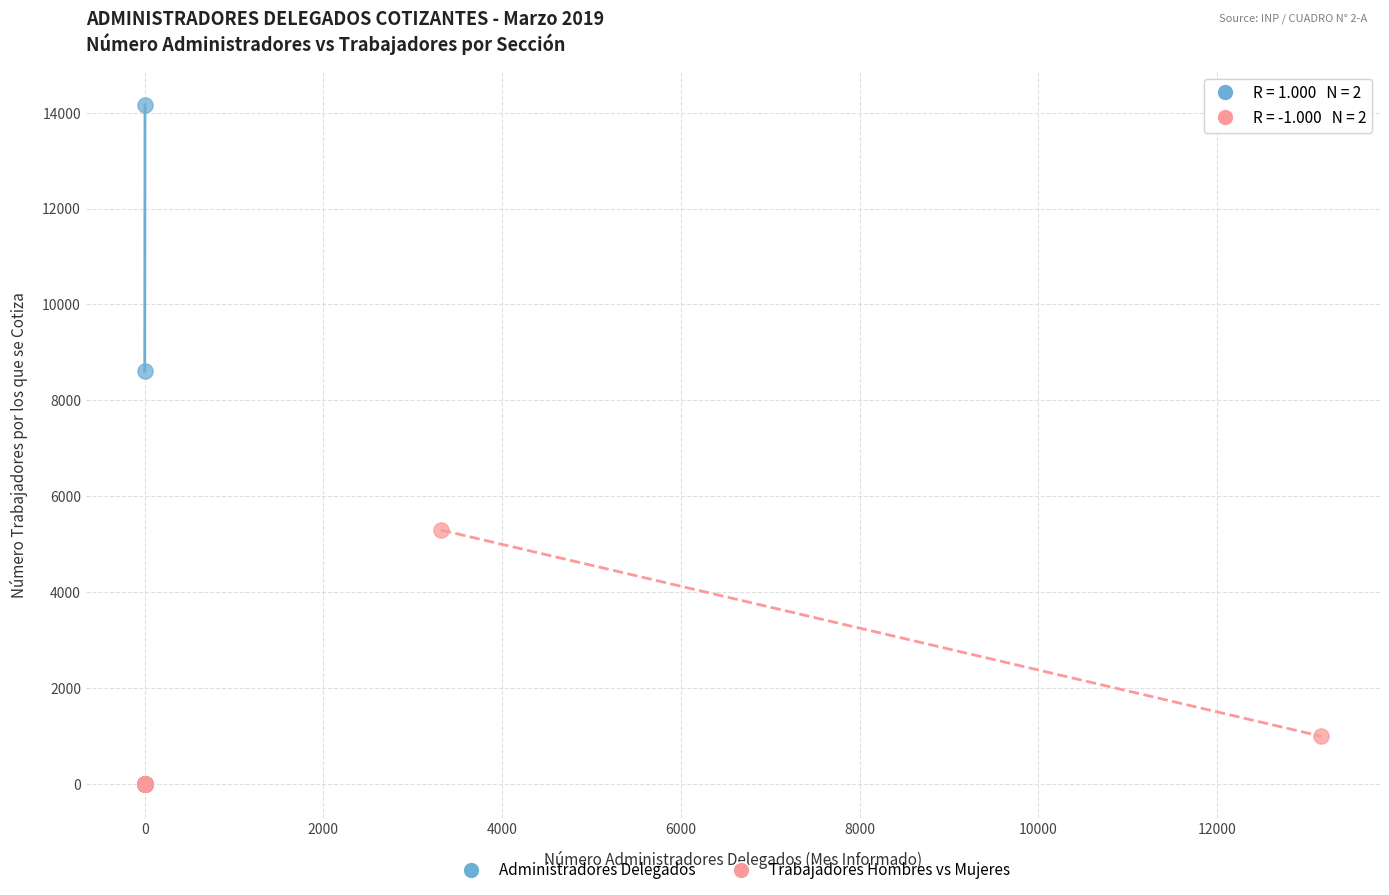

Which series has the widest spread of Y values?

Administradores Delegados